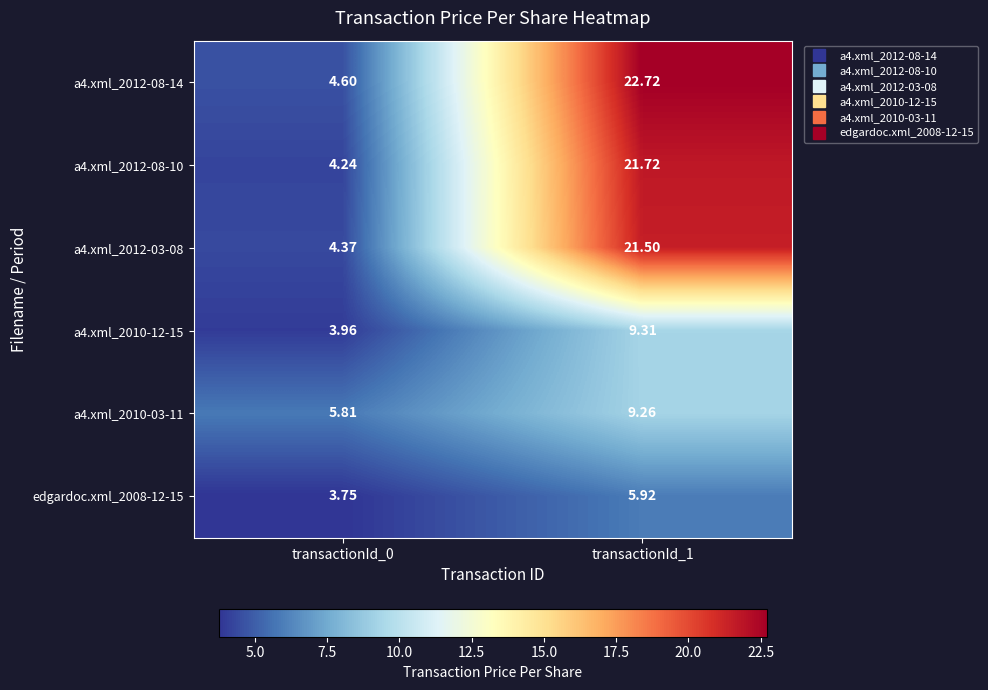

Is the value of a4.xml_2012-03-08 at transactionId_1 greater than the value of a4.xml_2012-08-14 at transactionId_1?

No